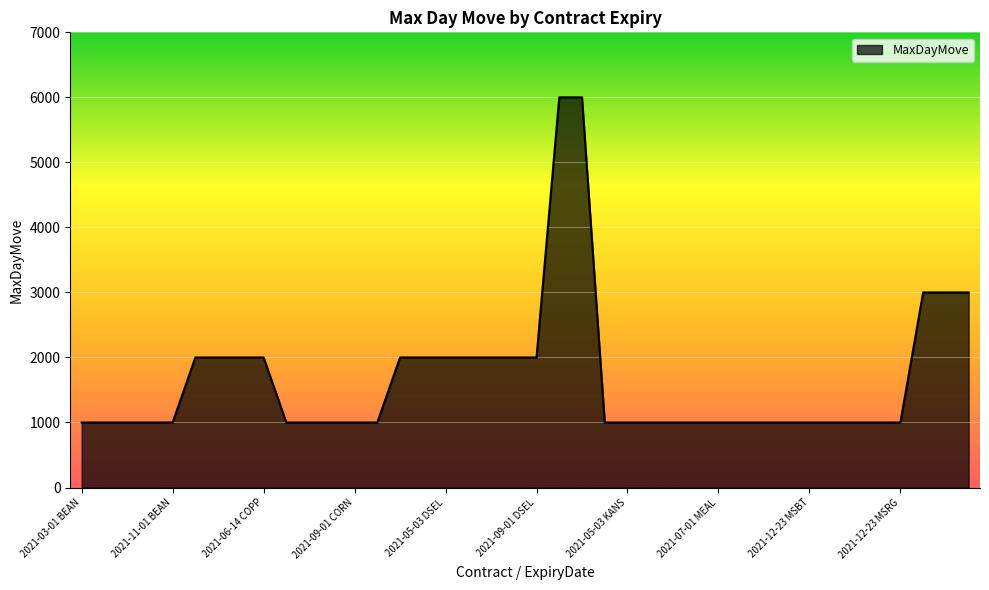

What is the smallest value displayed?

1000